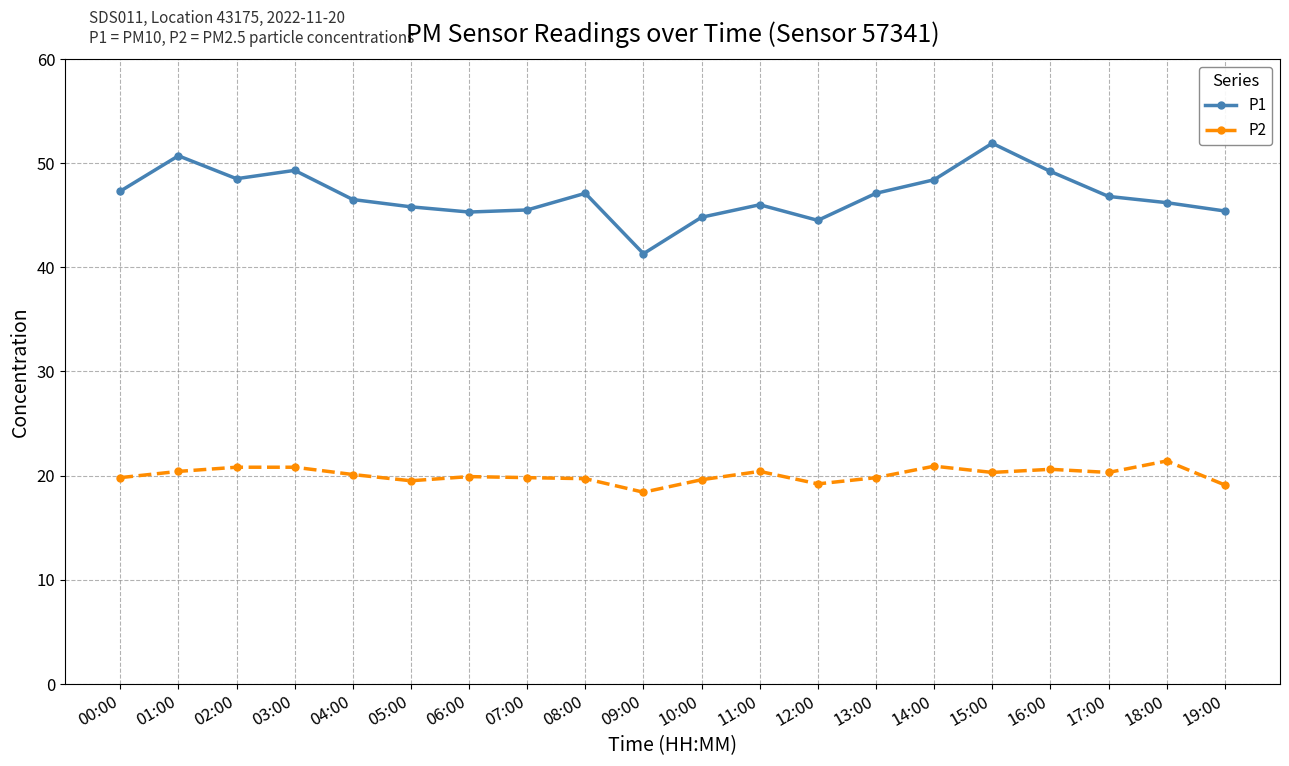

What is the average value of the P2 series?

20.0